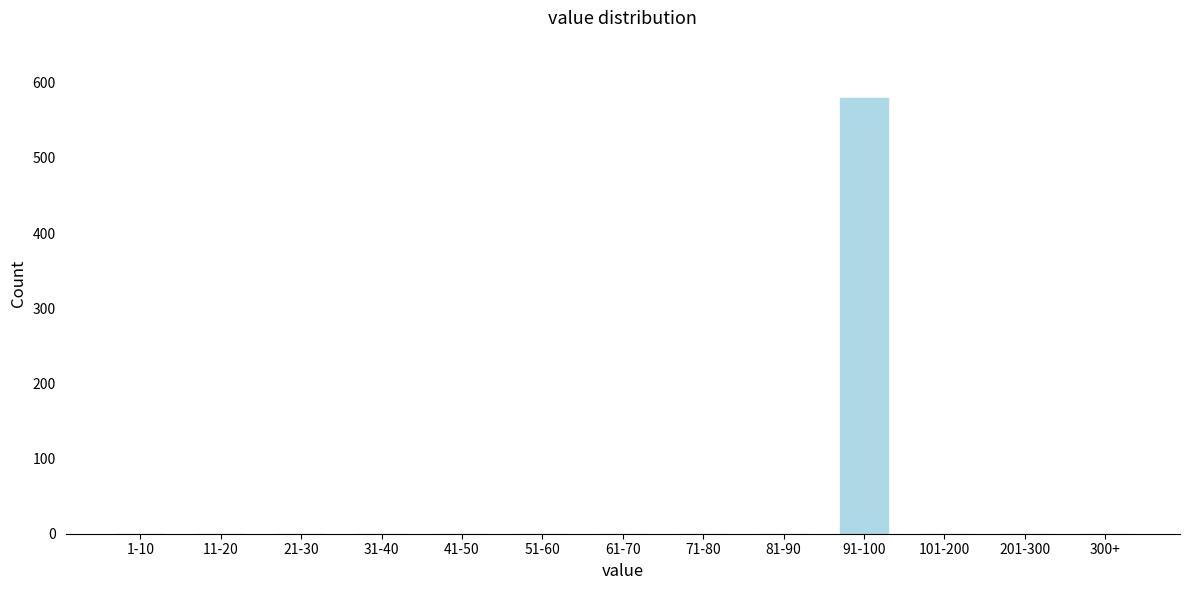

Reading right to left, transcribe all the data shown in this chart.

300+=0	201-300=0	101-200=0	91-100=580	81-90=0	71-80=0	61-70=0	51-60=0	41-50=0	31-40=0	21-30=0	11-20=0	1-10=0